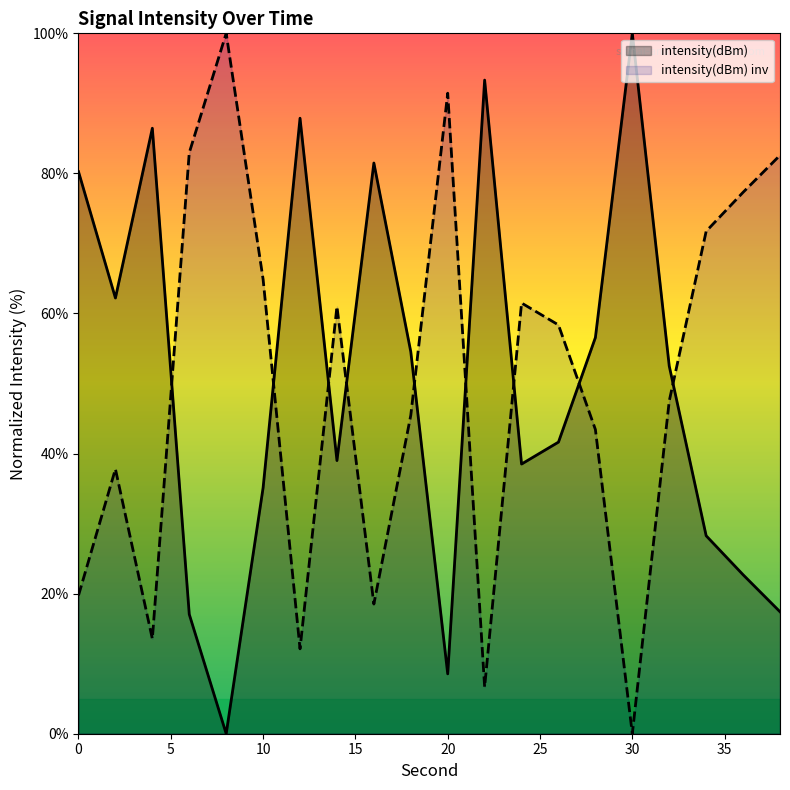

The chart shows a value of 43.3 at 12. True or false?

False